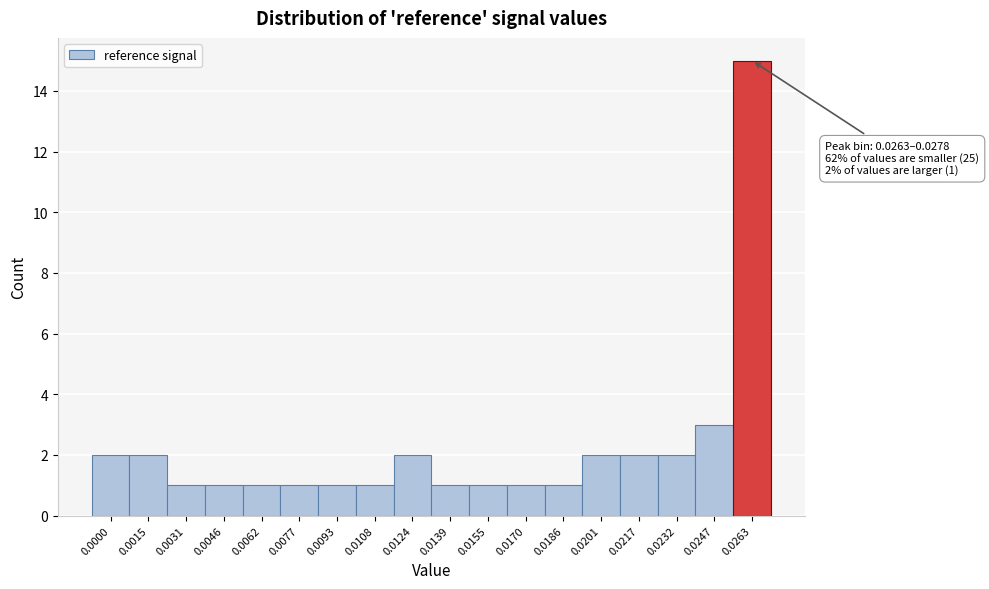

Reading right to left, what are all the values shown in this chart?

0.0263=15	0.0247=3	0.0232=2	0.0217=2	0.0201=2	0.0186=1	0.0170=1	0.0155=1	0.0139=1	0.0124=2	0.0108=1	0.0093=1	0.0077=1	0.0062=1	0.0046=1	0.0031=1	0.0015=2	0.0000=2